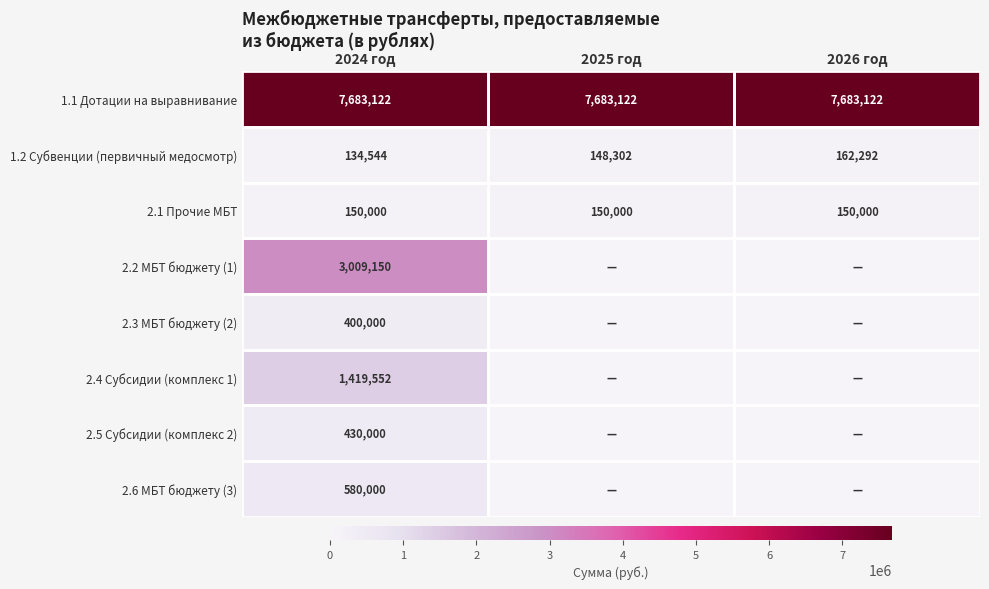

List the labels in order of 1.2 Субвенции (первичный медосмотр) value, largest first.

2026 год, 2025 год, 2024 год